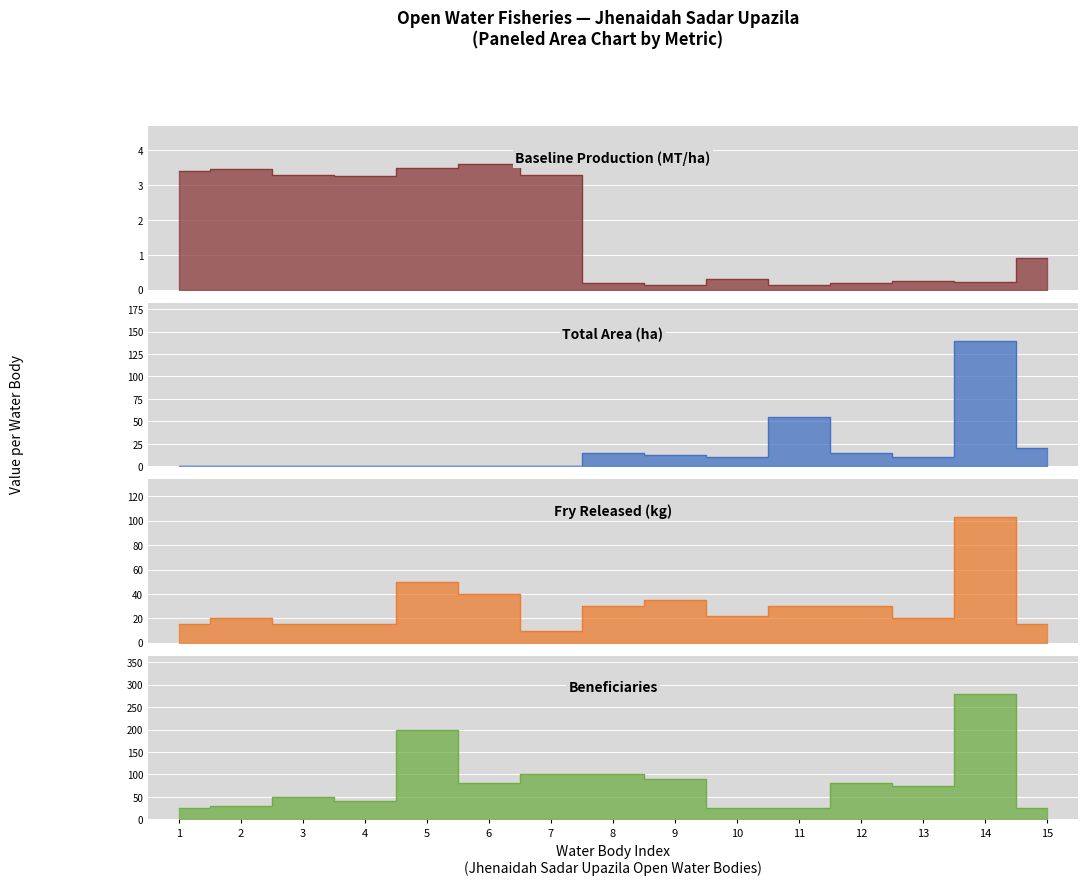

In Baseline Production (MT/ha), how many points are higher than both neighbors (excluding endpoints)?

4